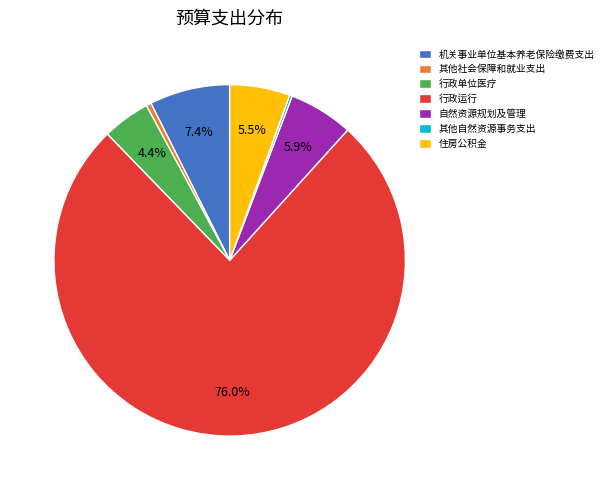

Combined, what portion of the pie is 机关事业单位基本养老保险缴费支出 and 住房公积金?

12.9%